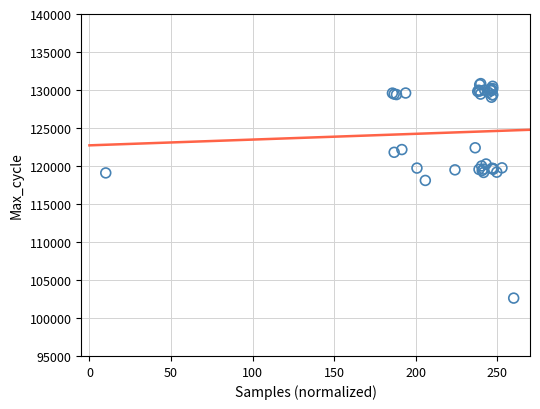

What Y value in the scatter plot is closest to 116728?

118099